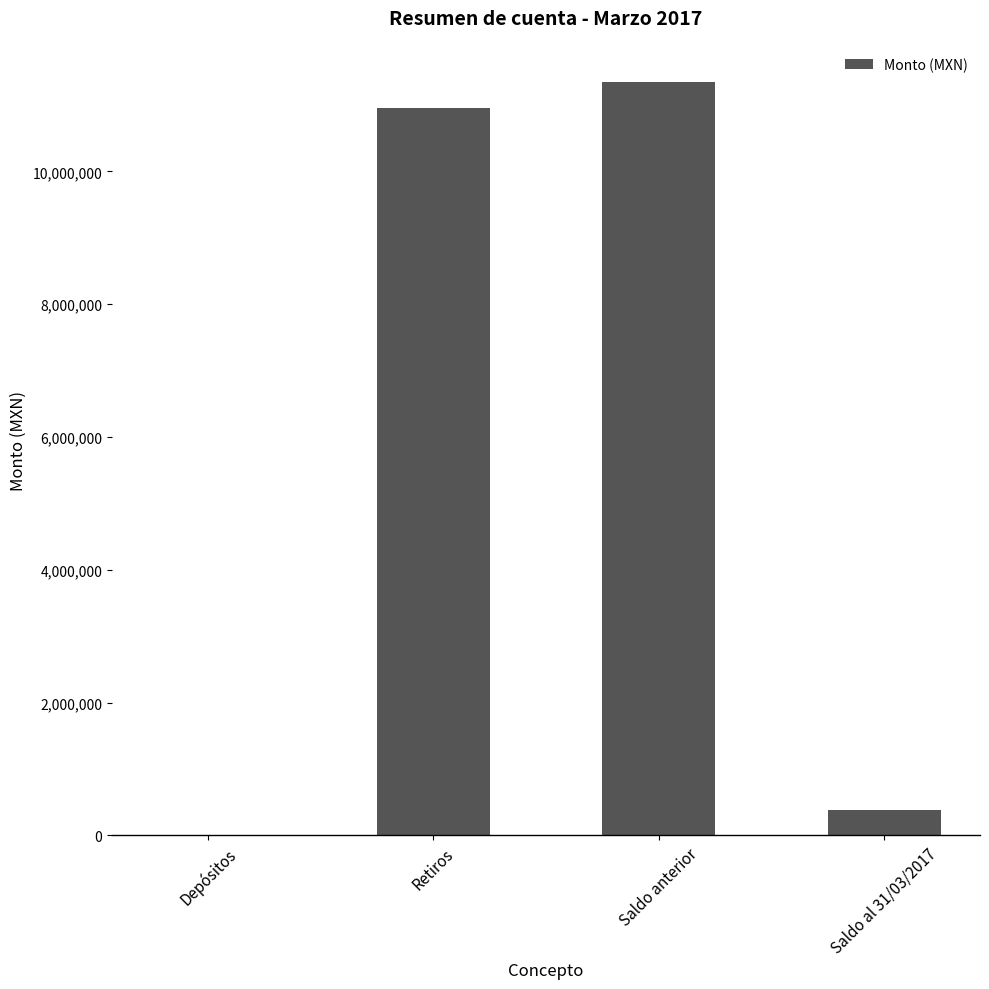

The chart shows a value of 3992465.6 at Retiros. True or false?

False